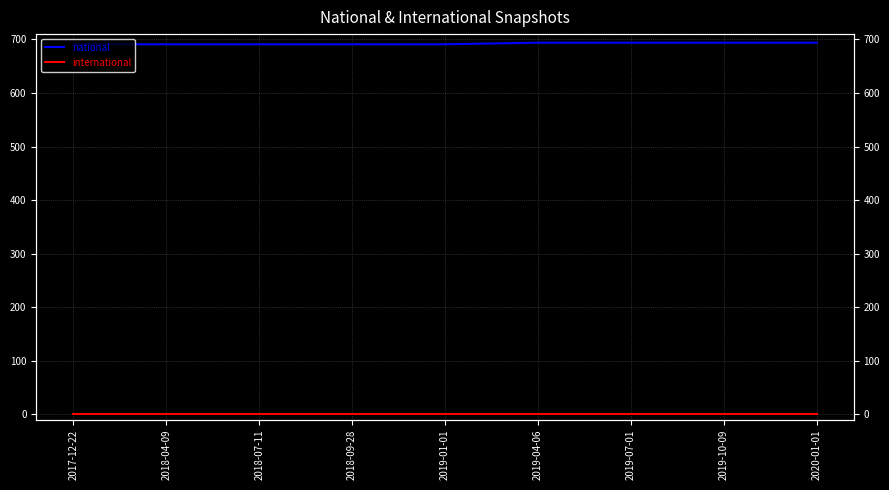

Rank the series by their maximum value, from lowest to highest.

international, national